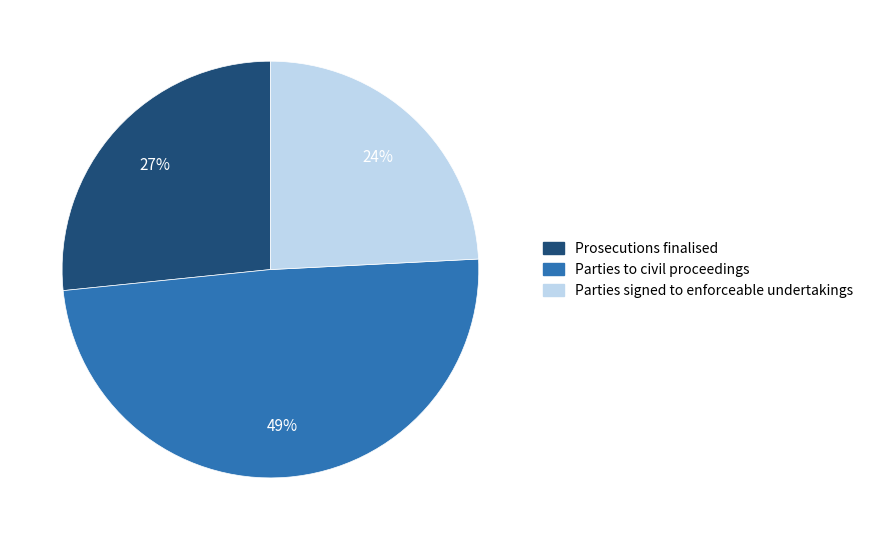

Which category has the biggest portion of the pie?

Parties to civil proceedings